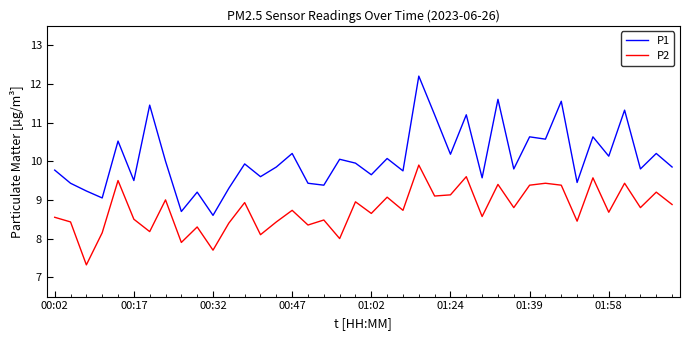

Which series has the largest range (max minus min)?

P1